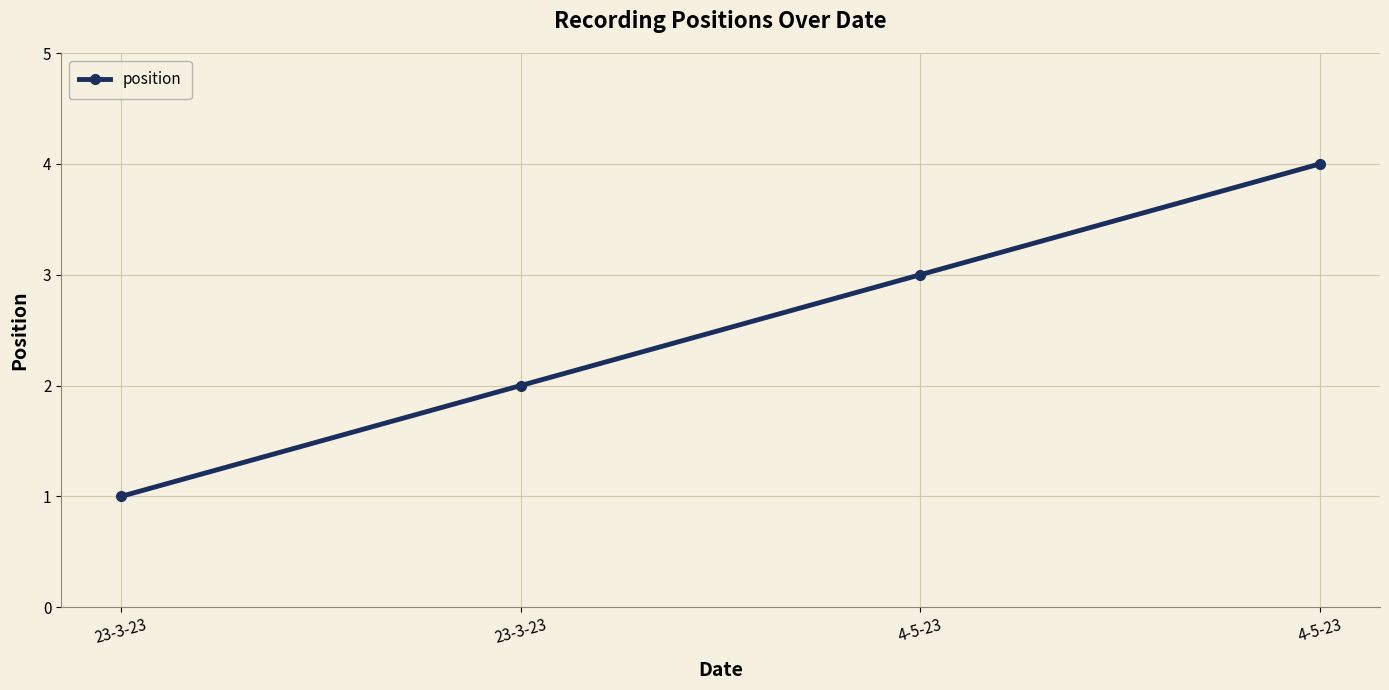

Approximately how many times larger is the value at 23-3-23 compared to 4-5-23?

0.7